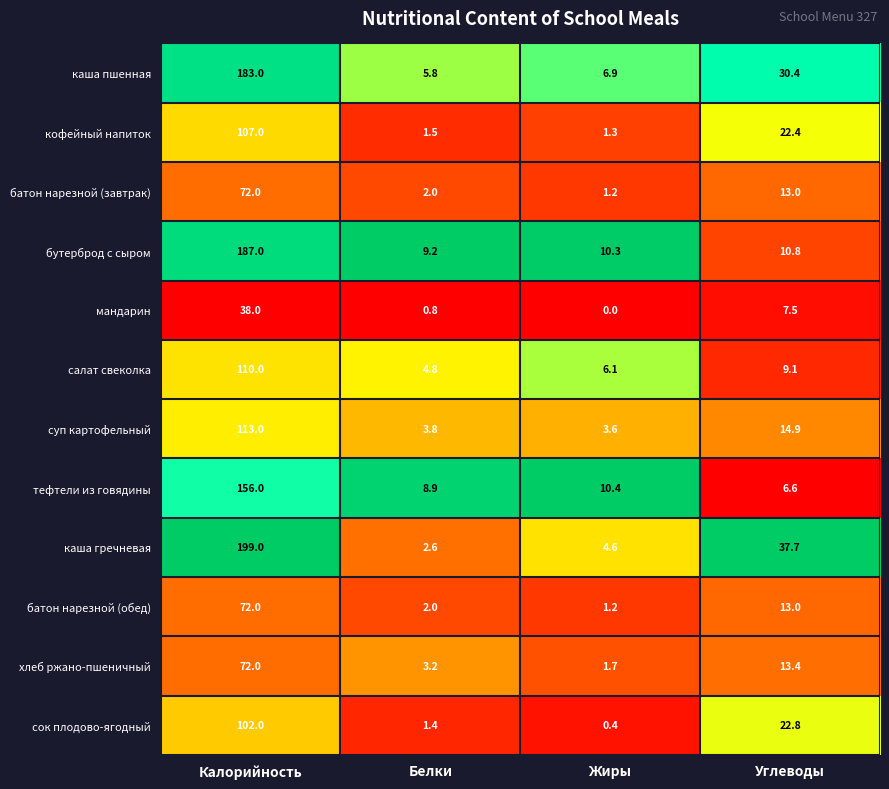

Which category has the highest value in the тефтели из говядины series?

Калорийность